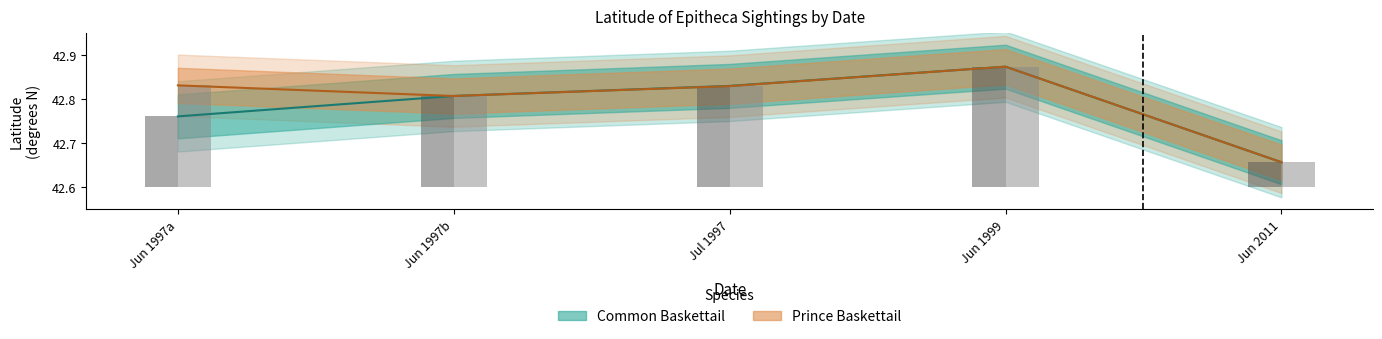

What is the difference between the maximum and minimum values in the Common Baskettail series?

0.2